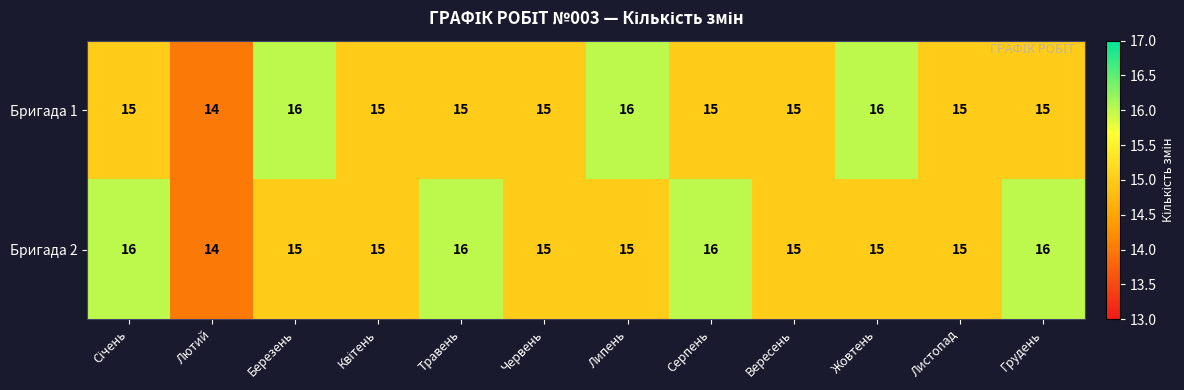

Which series has the largest total across all categories?

Бригада 2